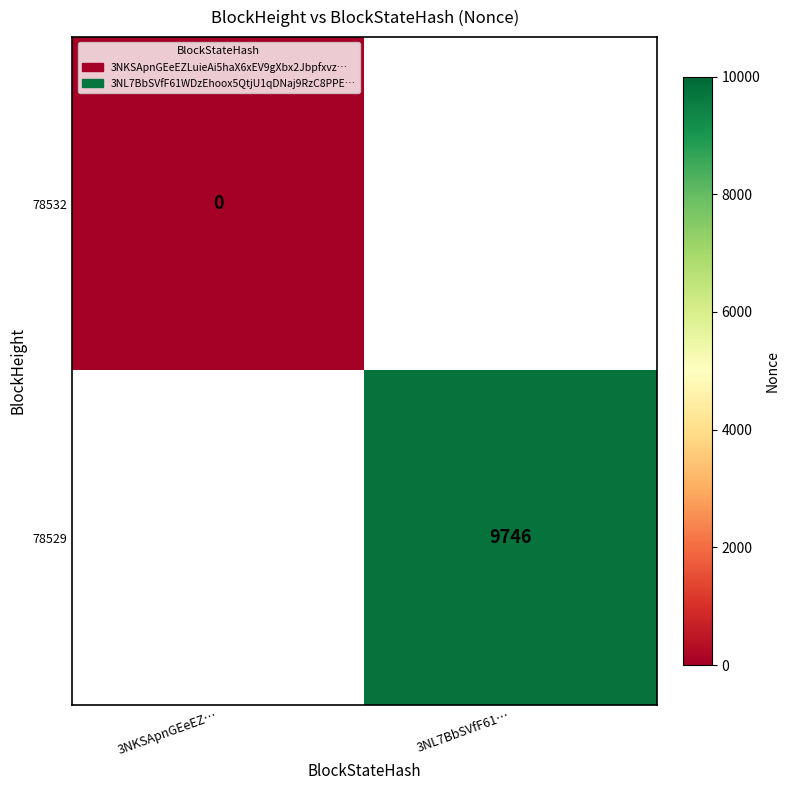

Rank the series at 3NKSApnGEeEZ… from lowest to highest value.

78532, 78529